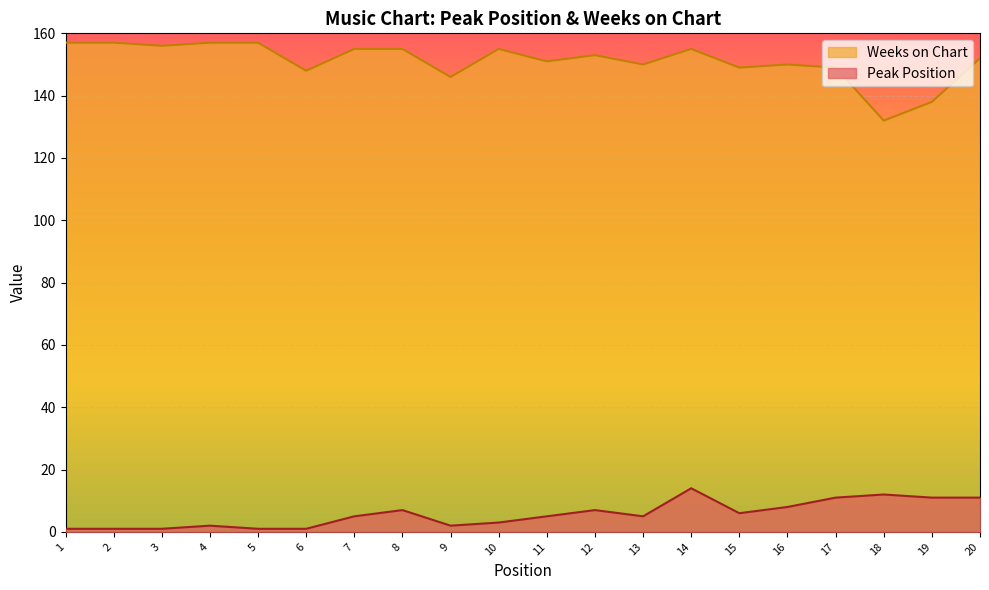

What is the sum of all Peak Position values?

114